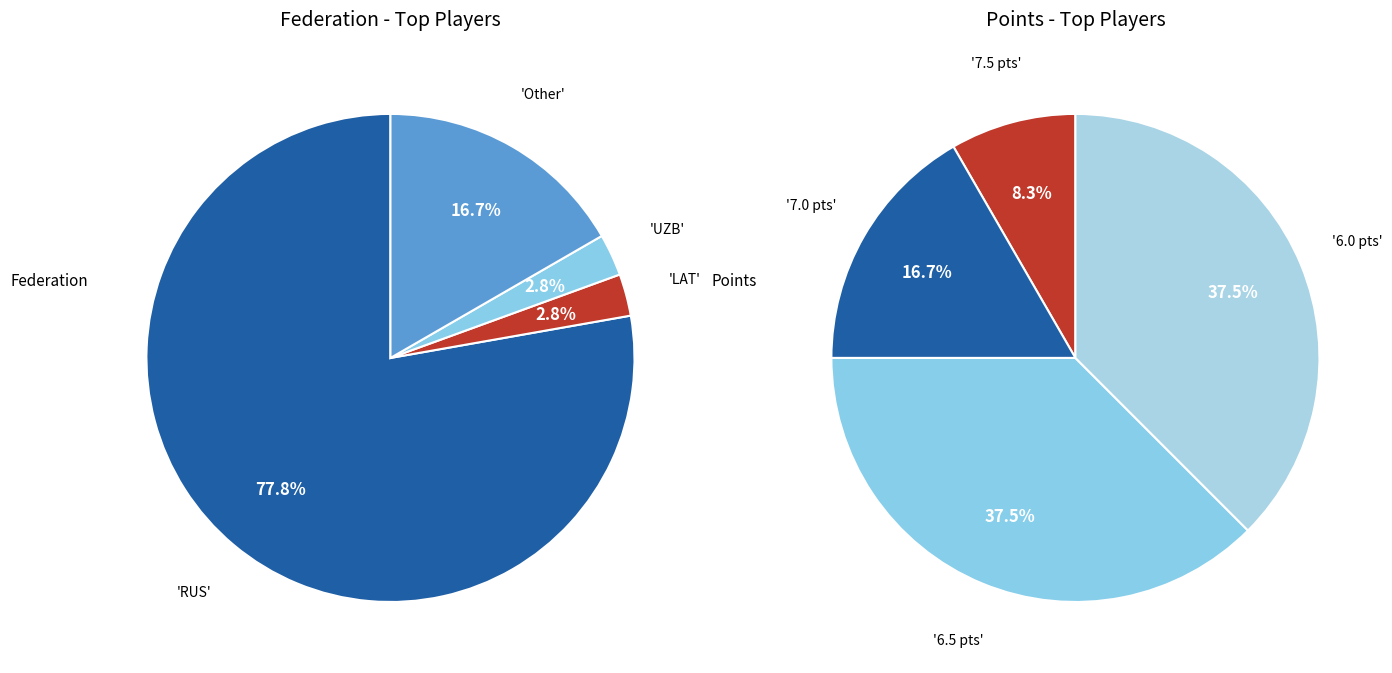

Which slice is the smallest?

LAT